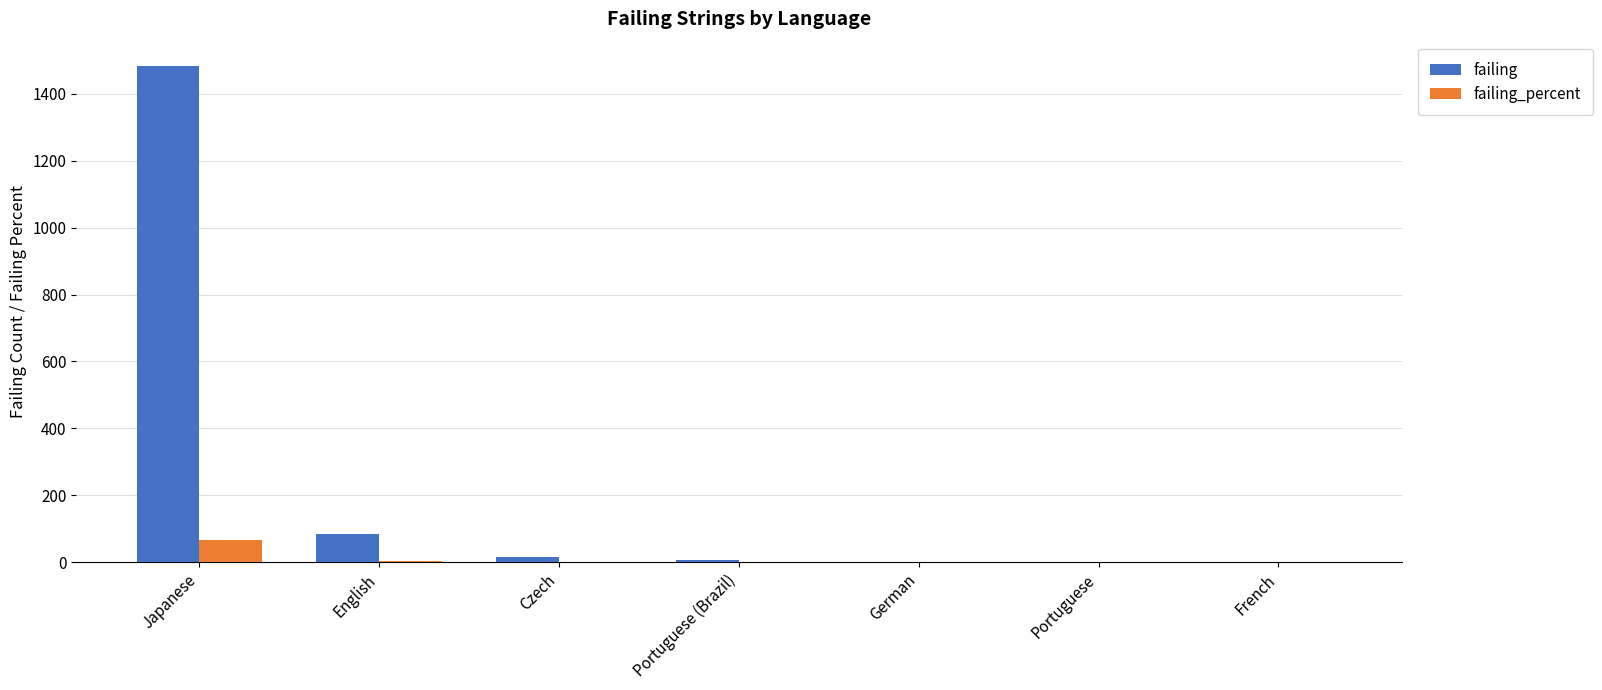

What is the average value of the failing series?

227.9